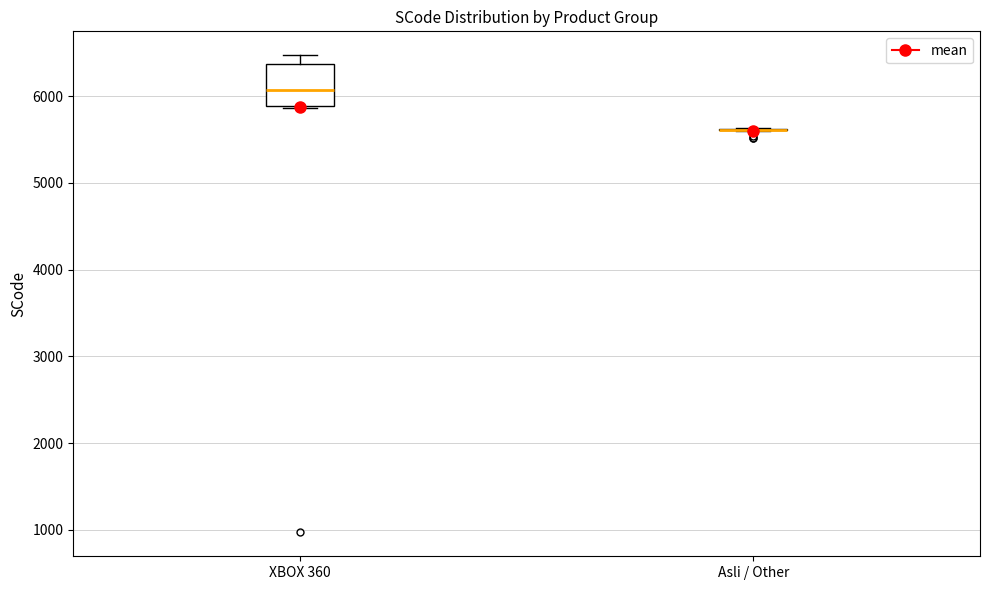

Reading left to right, read every box against the y-axis: the position of its median line, the range the box covers, and the ends of its whiskers. The values are not printed on the chart, so give them approximately, as read against the axis.

XBOX 360: median 6100, box 5900 to 6400, whiskers 5900 to 6500
Asli / Other: box collapsed to a line at 5600, whiskers 5600 to 5600